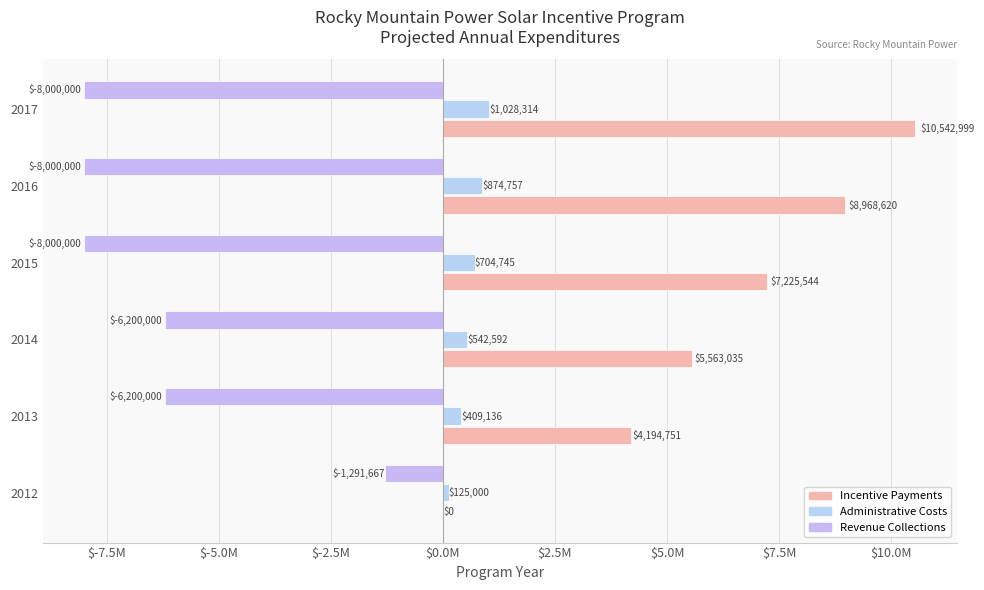

How many bars are there in each group?

3